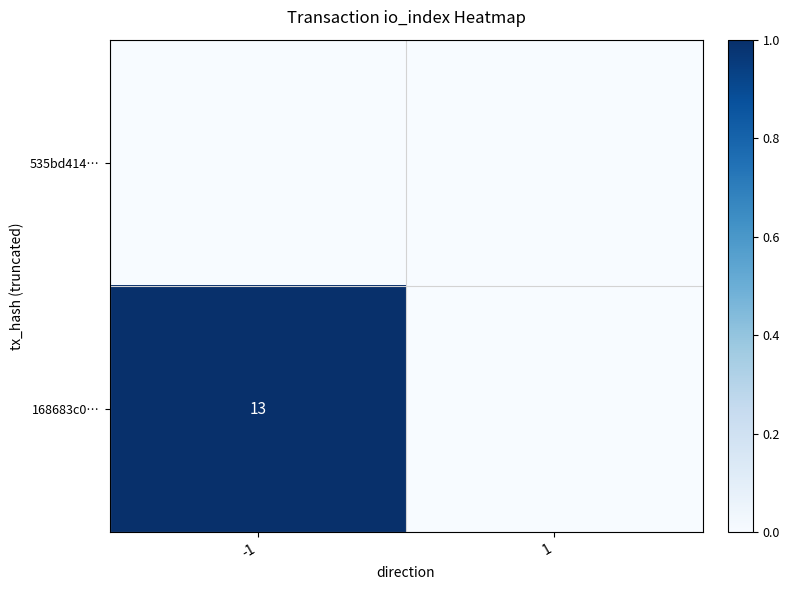

The value of 168683c0… at -1 is 8. True or false?

False